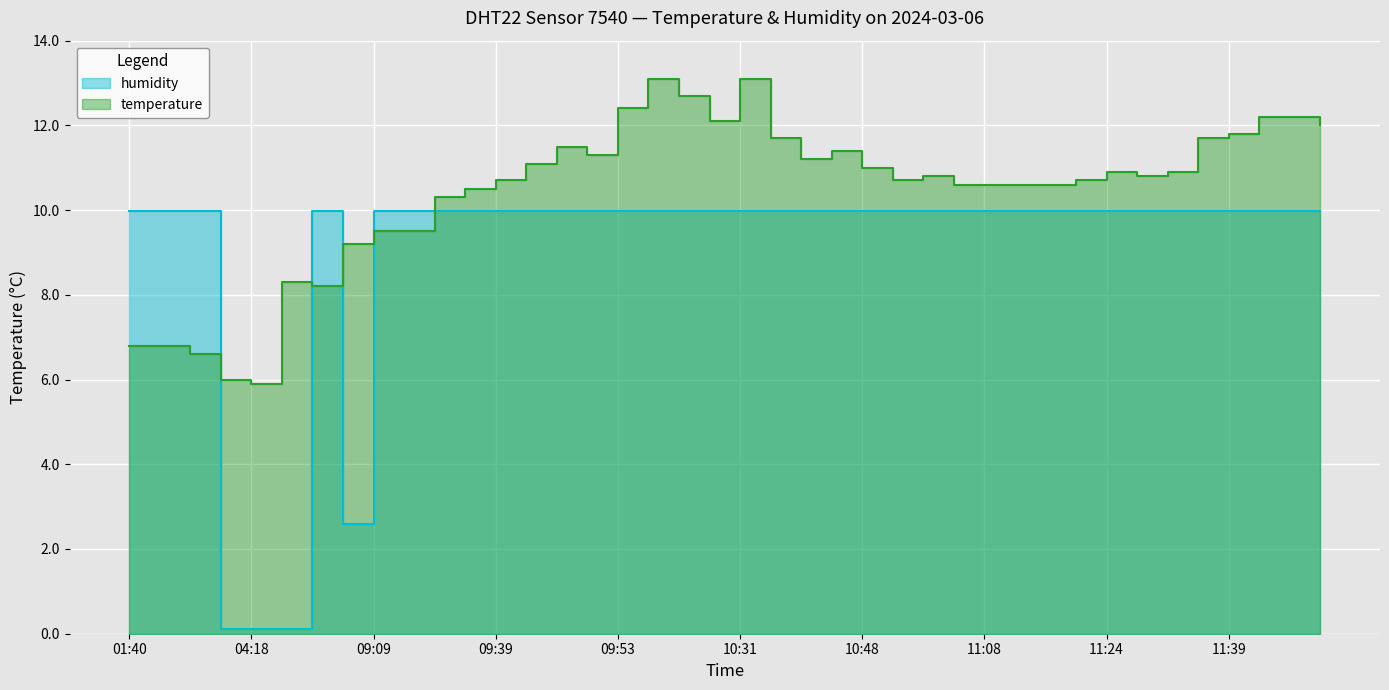

Between 11:31 and 11:36, which series saw the biggest shift?

temperature